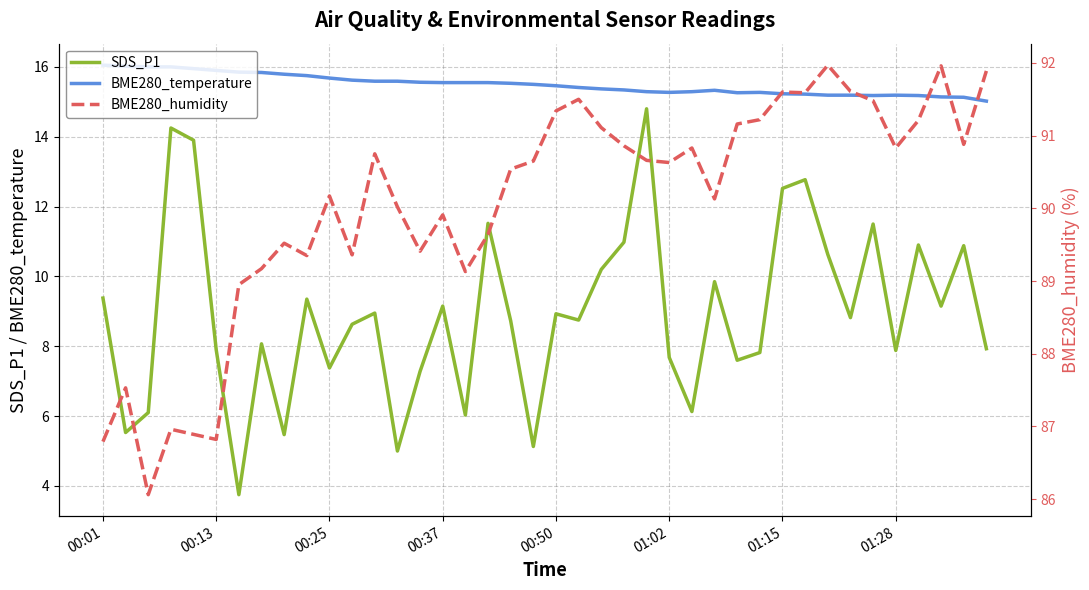

The value of SDS_P1 at 28 is 11.0. True or false?

False